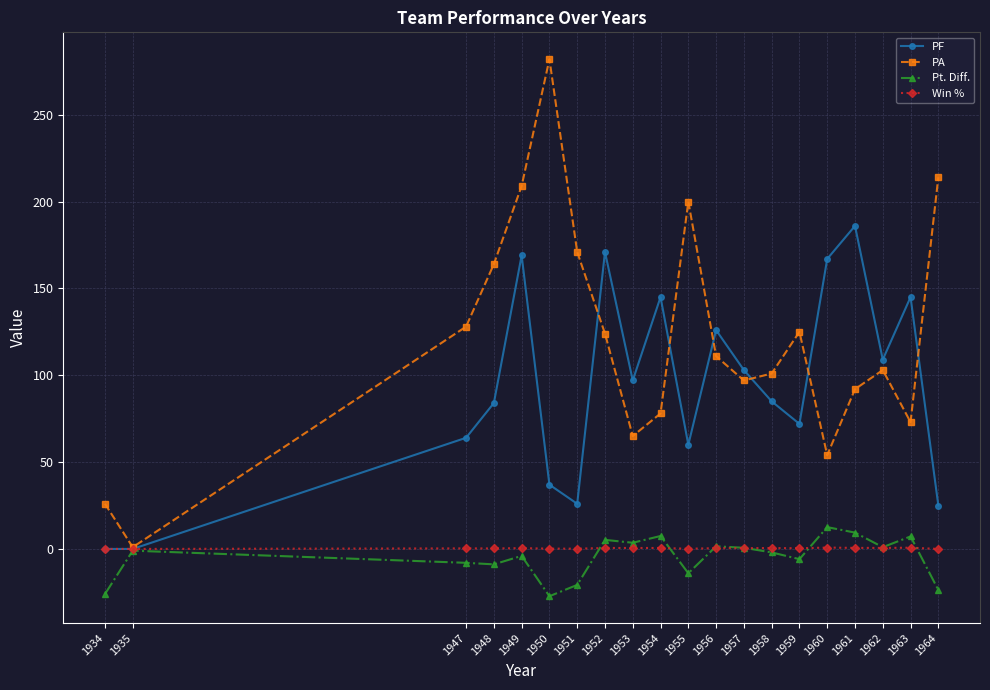

What is the value of the Win % point at the 18th from the left?

0.6